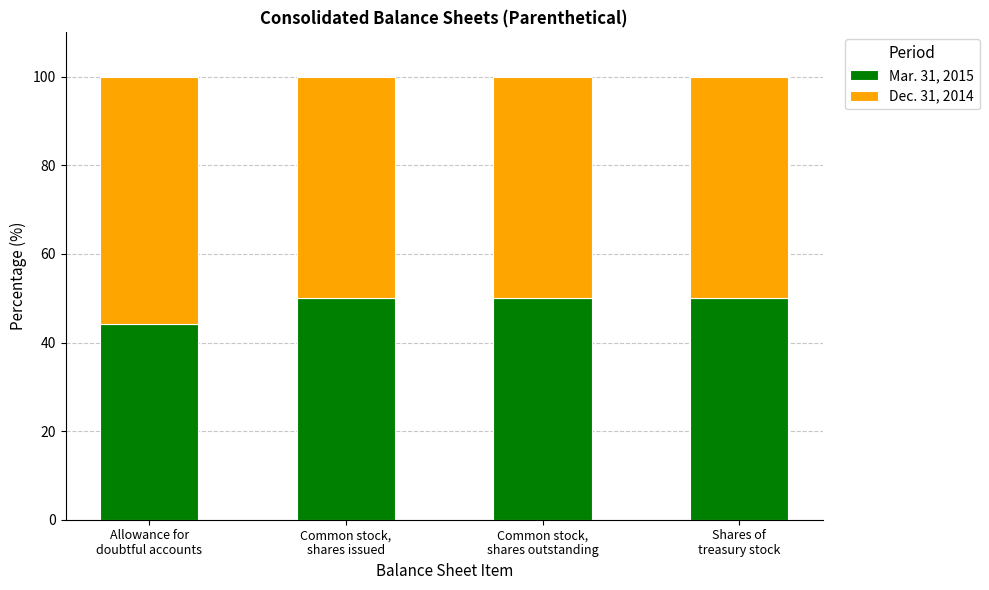

Reading left to right, list the values for the Mar. 31, 2015 series.

44.2	50.0	50.0	50.0